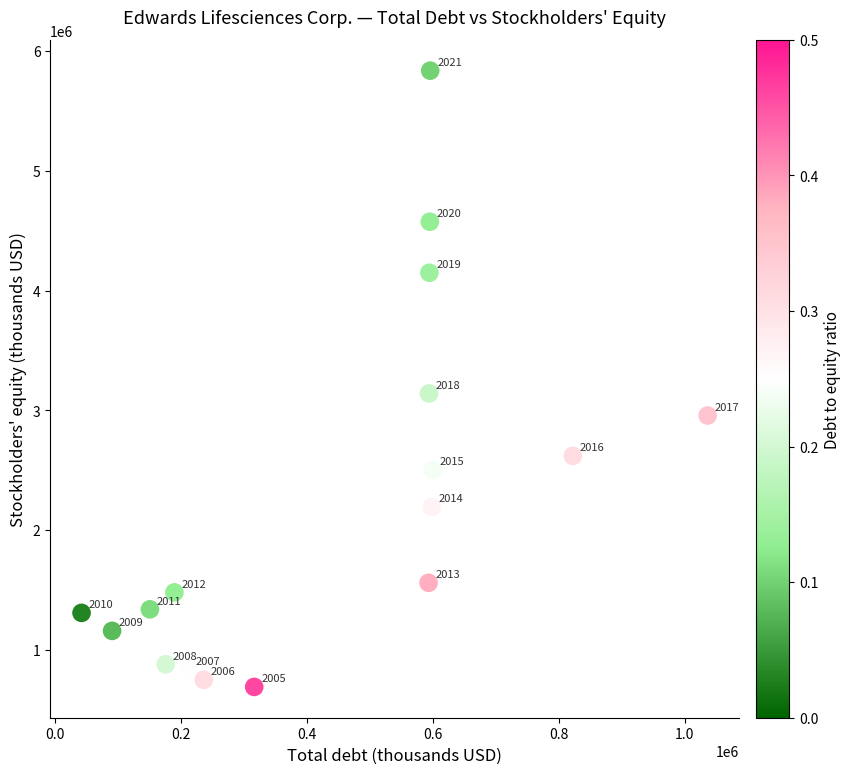

What is the range of X values (max minus min)?

994600